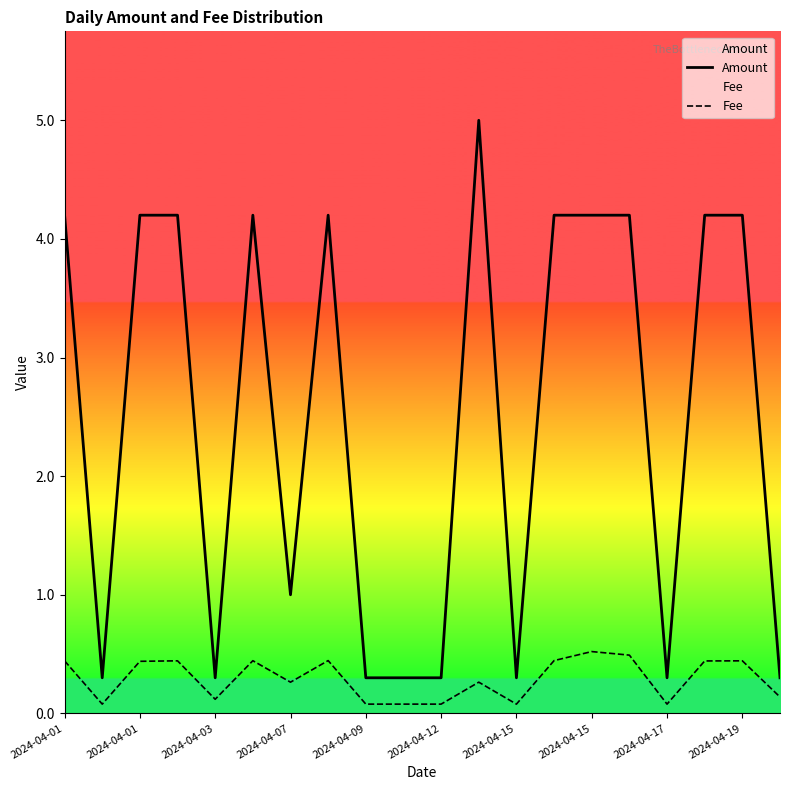

Count the Fee values in the range 0 to 1.

20